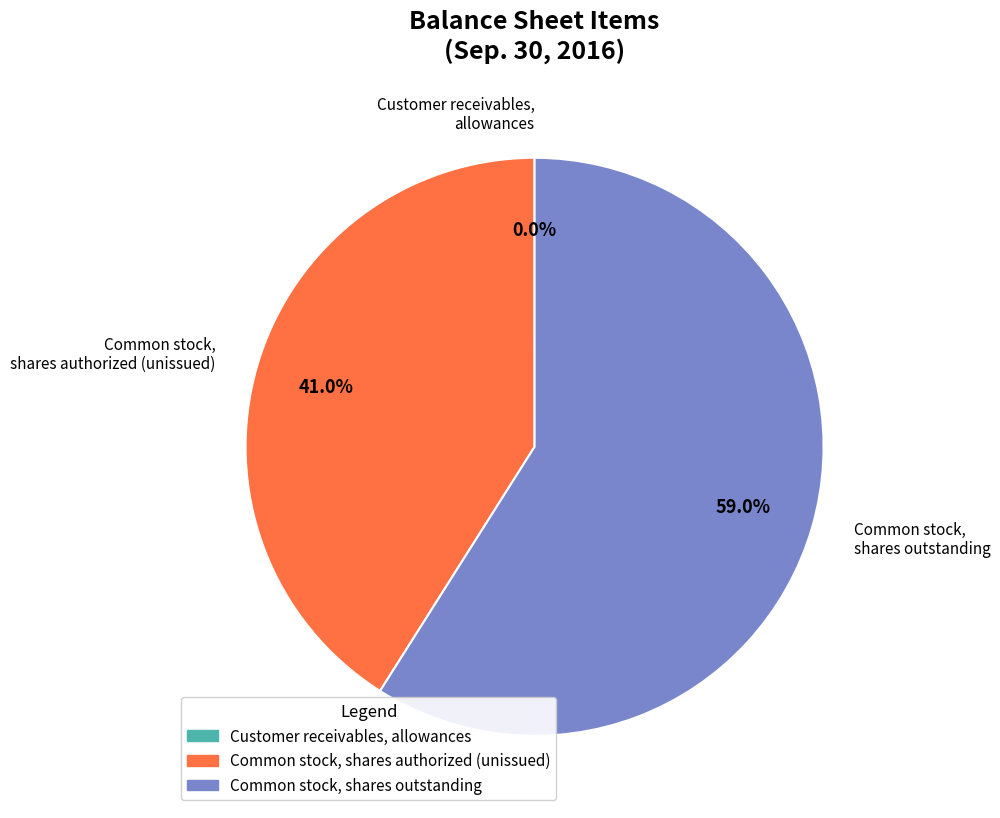

Which has a higher value, Common stock, shares authorized (unissued) or Common stock, shares outstanding?

Common stock, shares outstanding